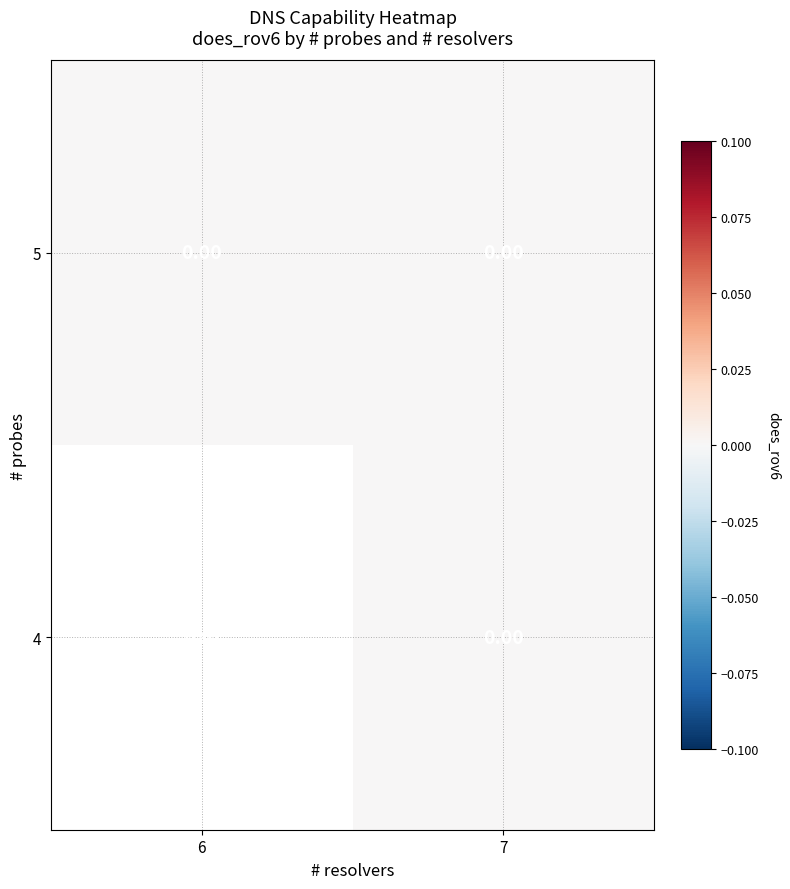

List the series in order of their peak value, highest first.

4, 5